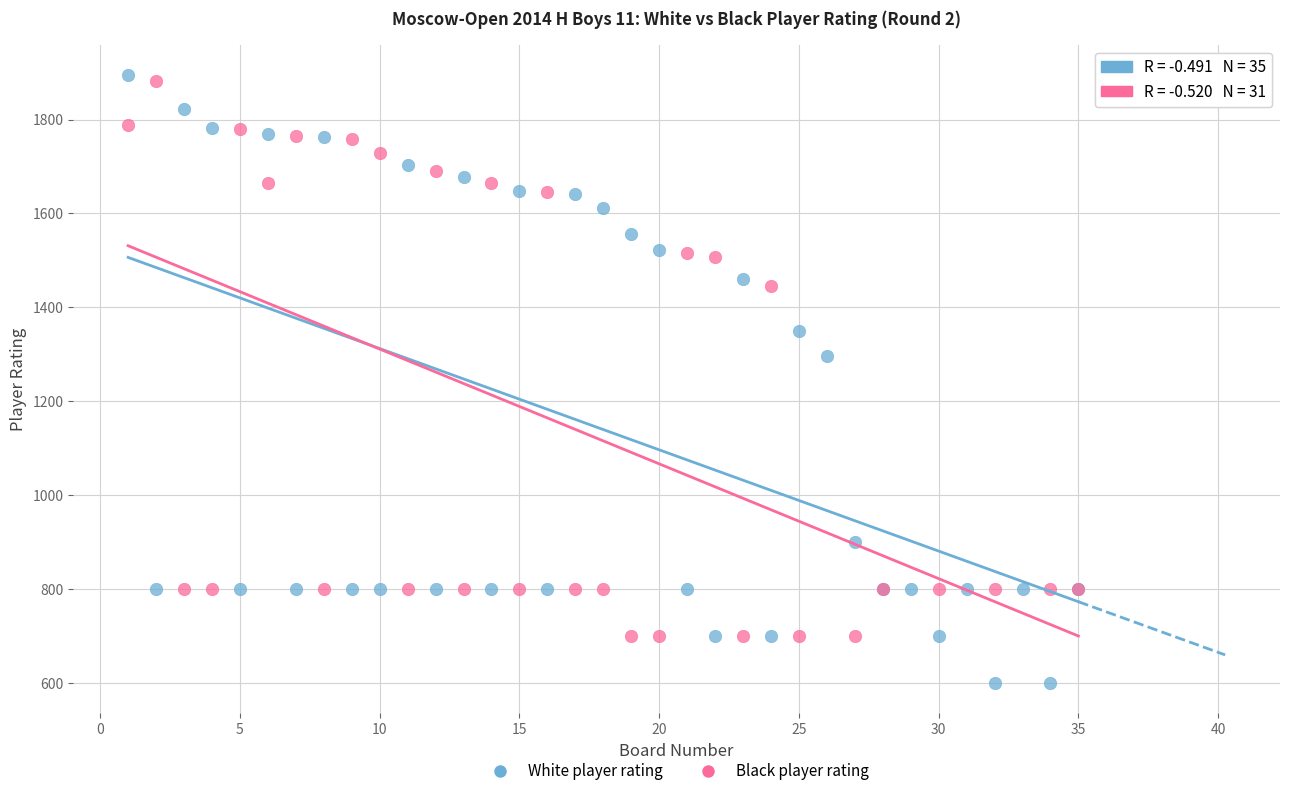

Which series reaches the minimum Y coordinate?

White player rating